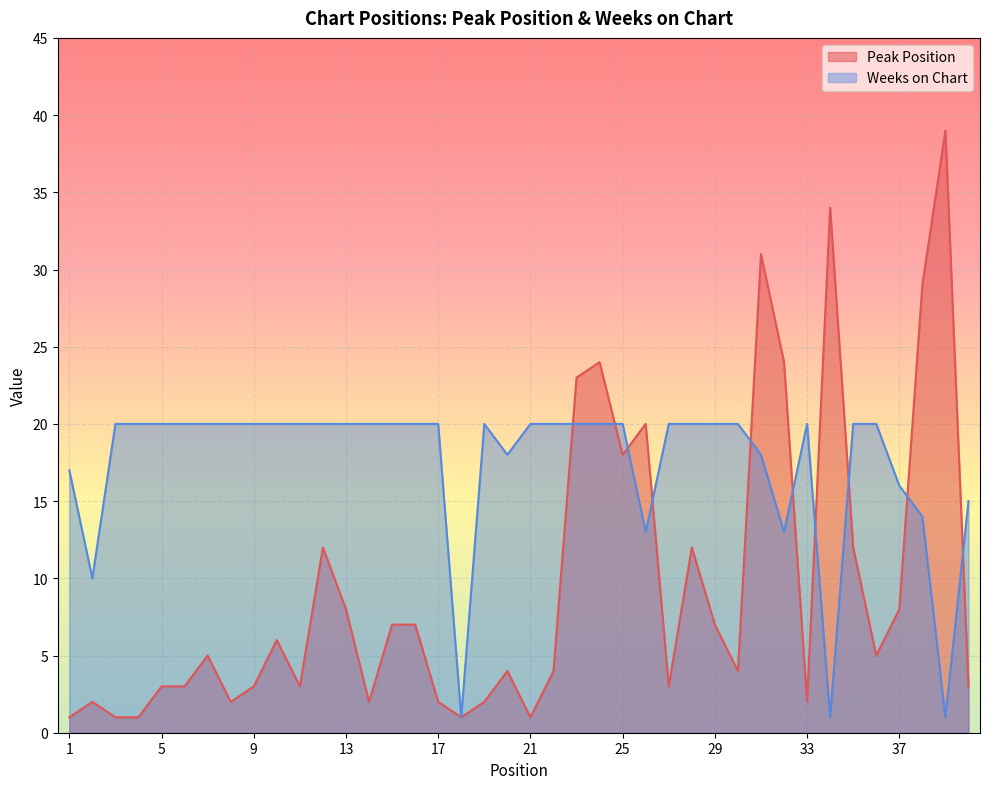

Rank the series by their average value, from lowest to highest.

Peak Position, Weeks on Chart